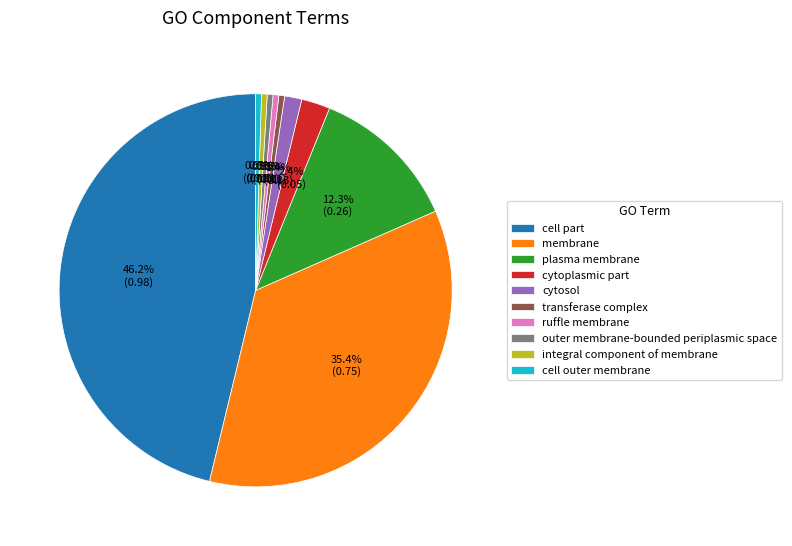

Does any single category account for the majority?

No